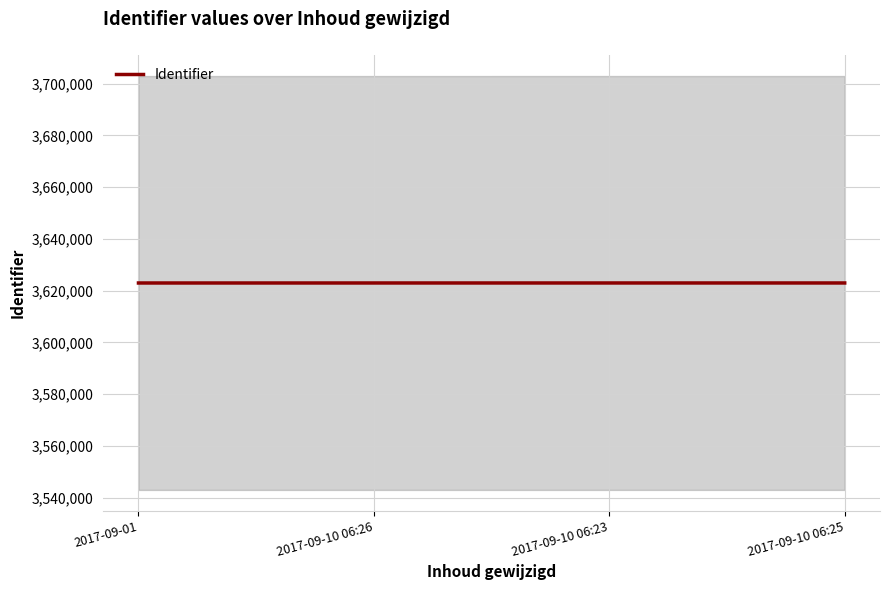

Reading left to right, what are all the values shown in this chart?

2017-09-01=3622937	2017-09-10 06:26=3622942	2017-09-10 06:23=3622944	2017-09-10 06:25=3622945